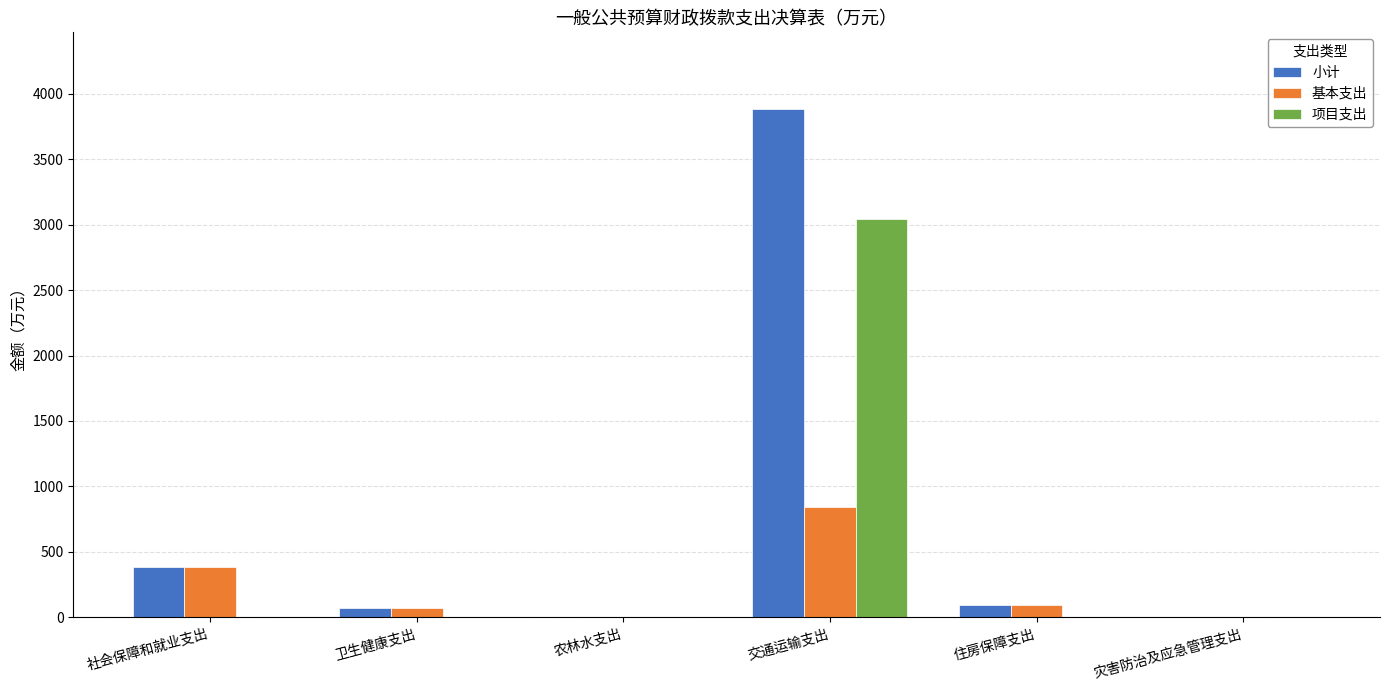

What is the total value across all series at 社会保障和就业支出?

772.8